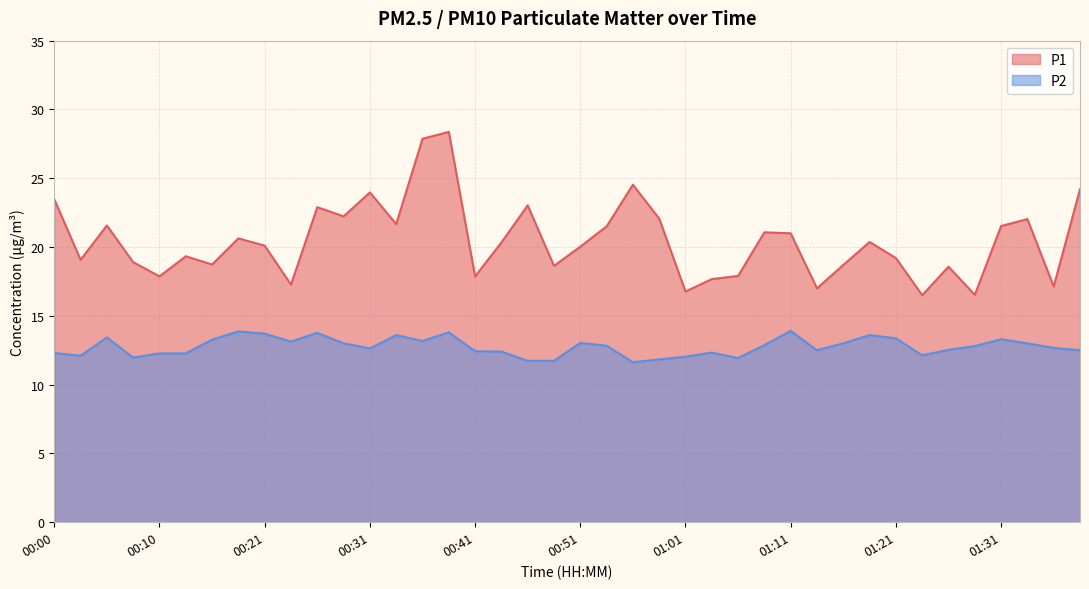

True or false: P1 and P2 cross at least once.

False